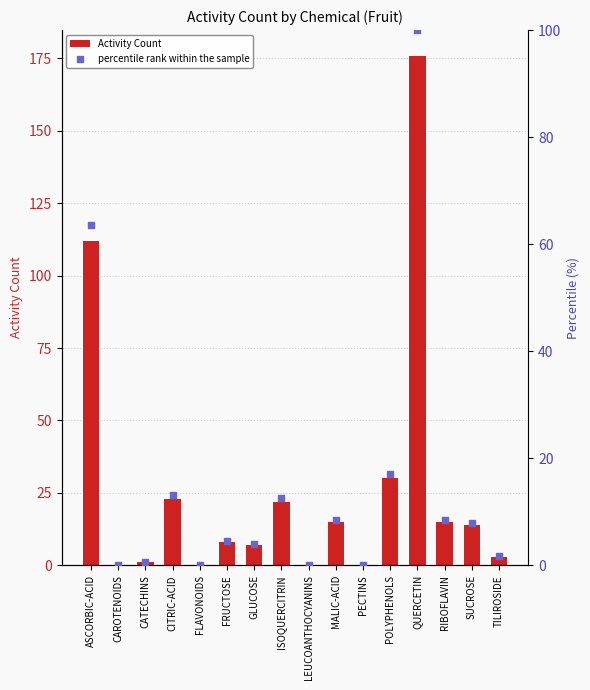

At which category is the sum across all series the highest?

QUERCETIN